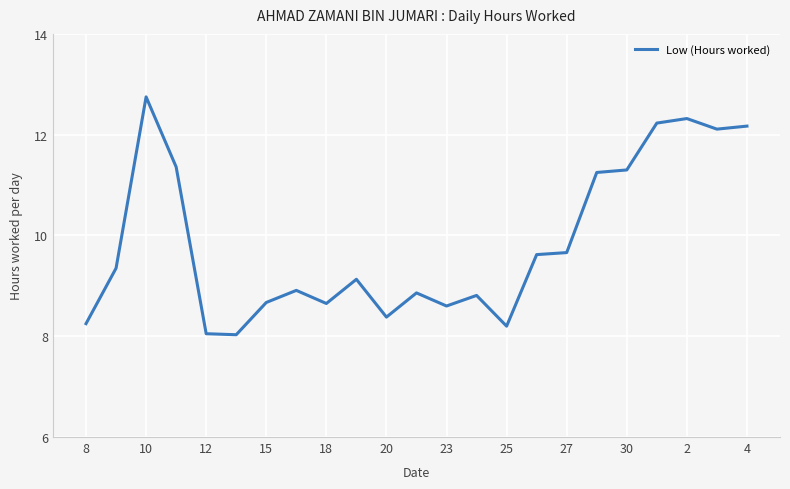

What is the smallest value displayed?

8.0